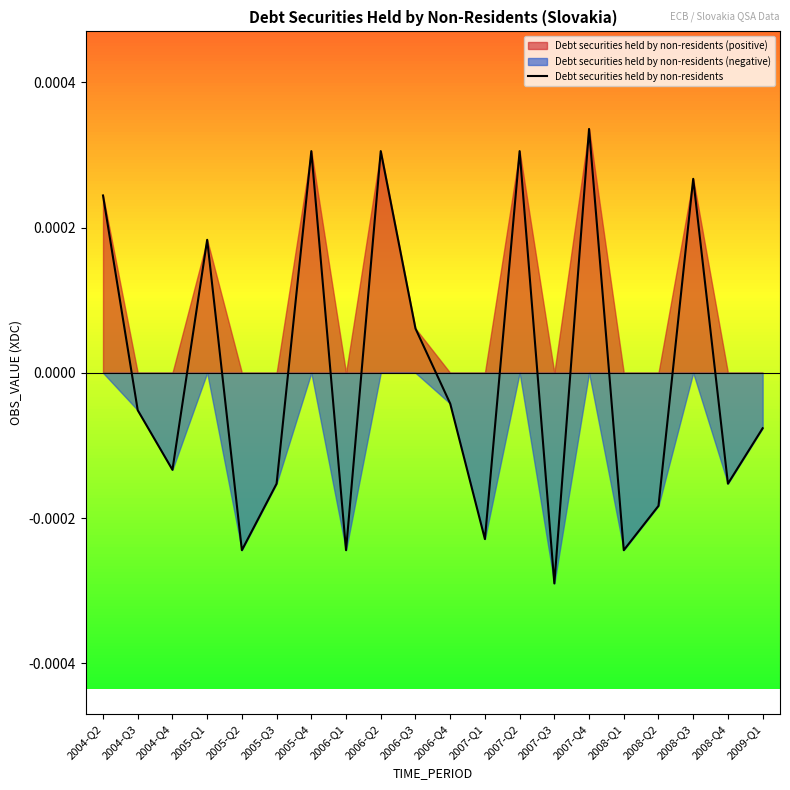

At which category does the chart reach its peak across all series?

2007-Q4